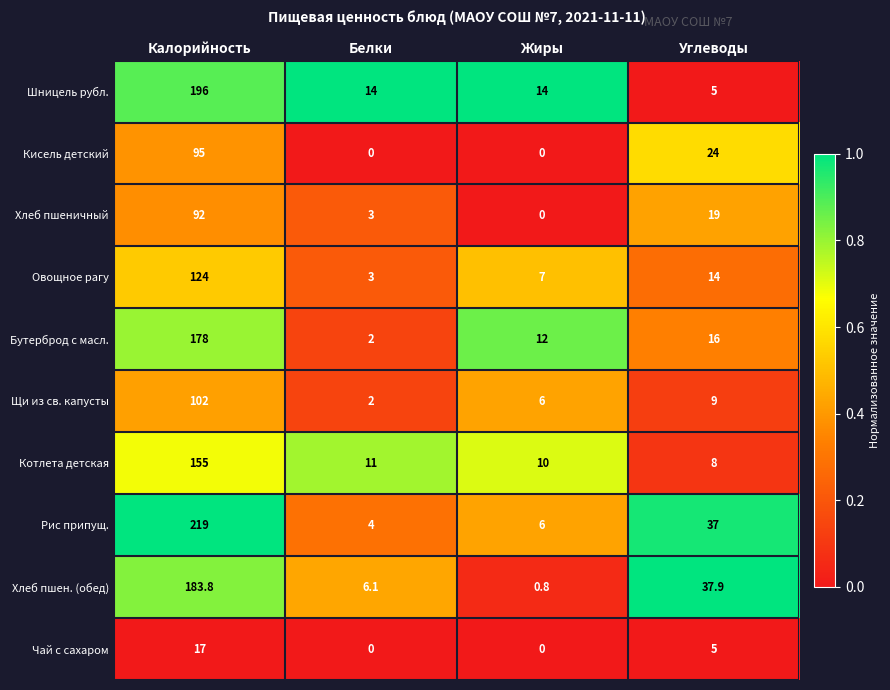

True or false: Овощное рагу has a value of 4.1 at Белки.

False